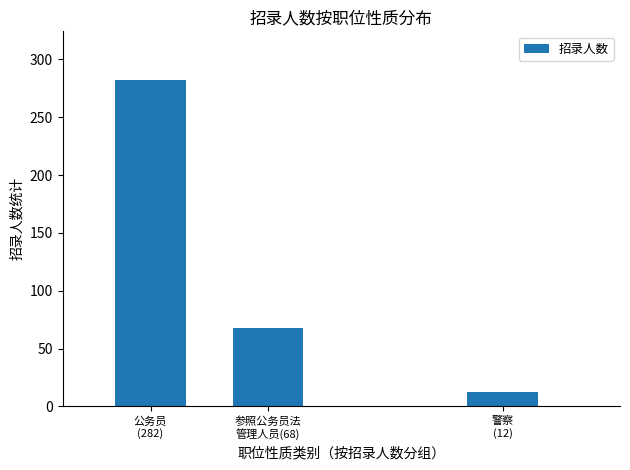

How many values are between 12 and 282?

3